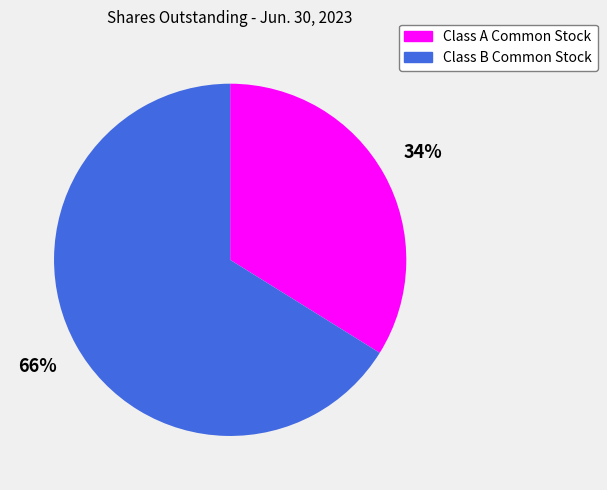

Combined, do Class B Common Stock and Class A Common Stock account for over 50%?

Yes